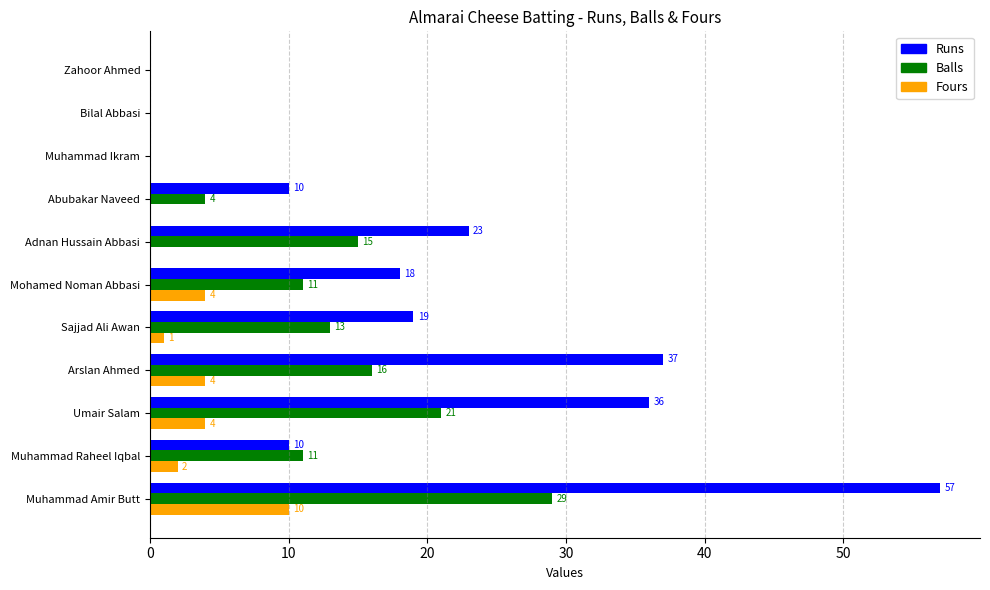

What is the greatest value displayed?

57